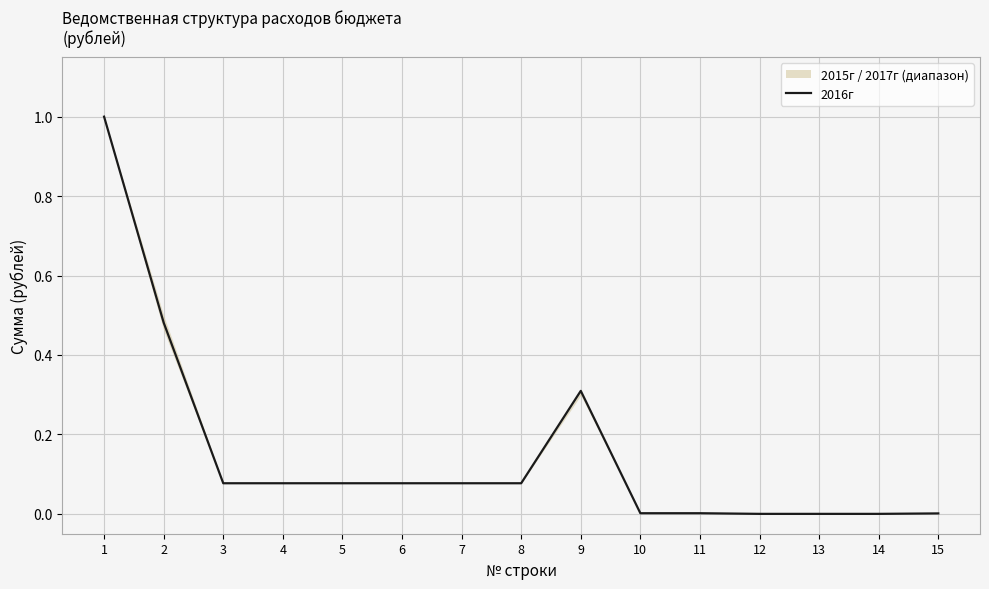

Does the chart display data point markers on the line(s)?

No